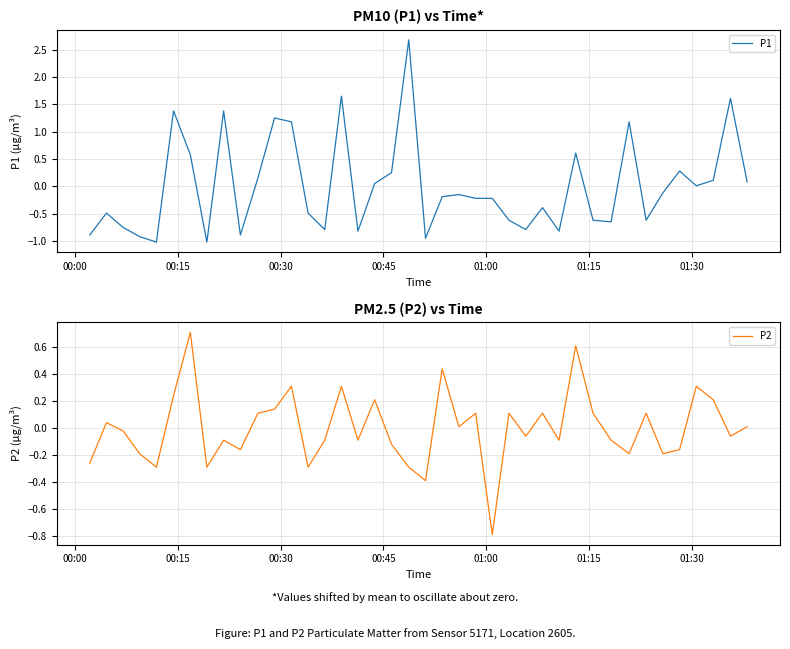

What are all the series names shown in the legend?

P1, P2